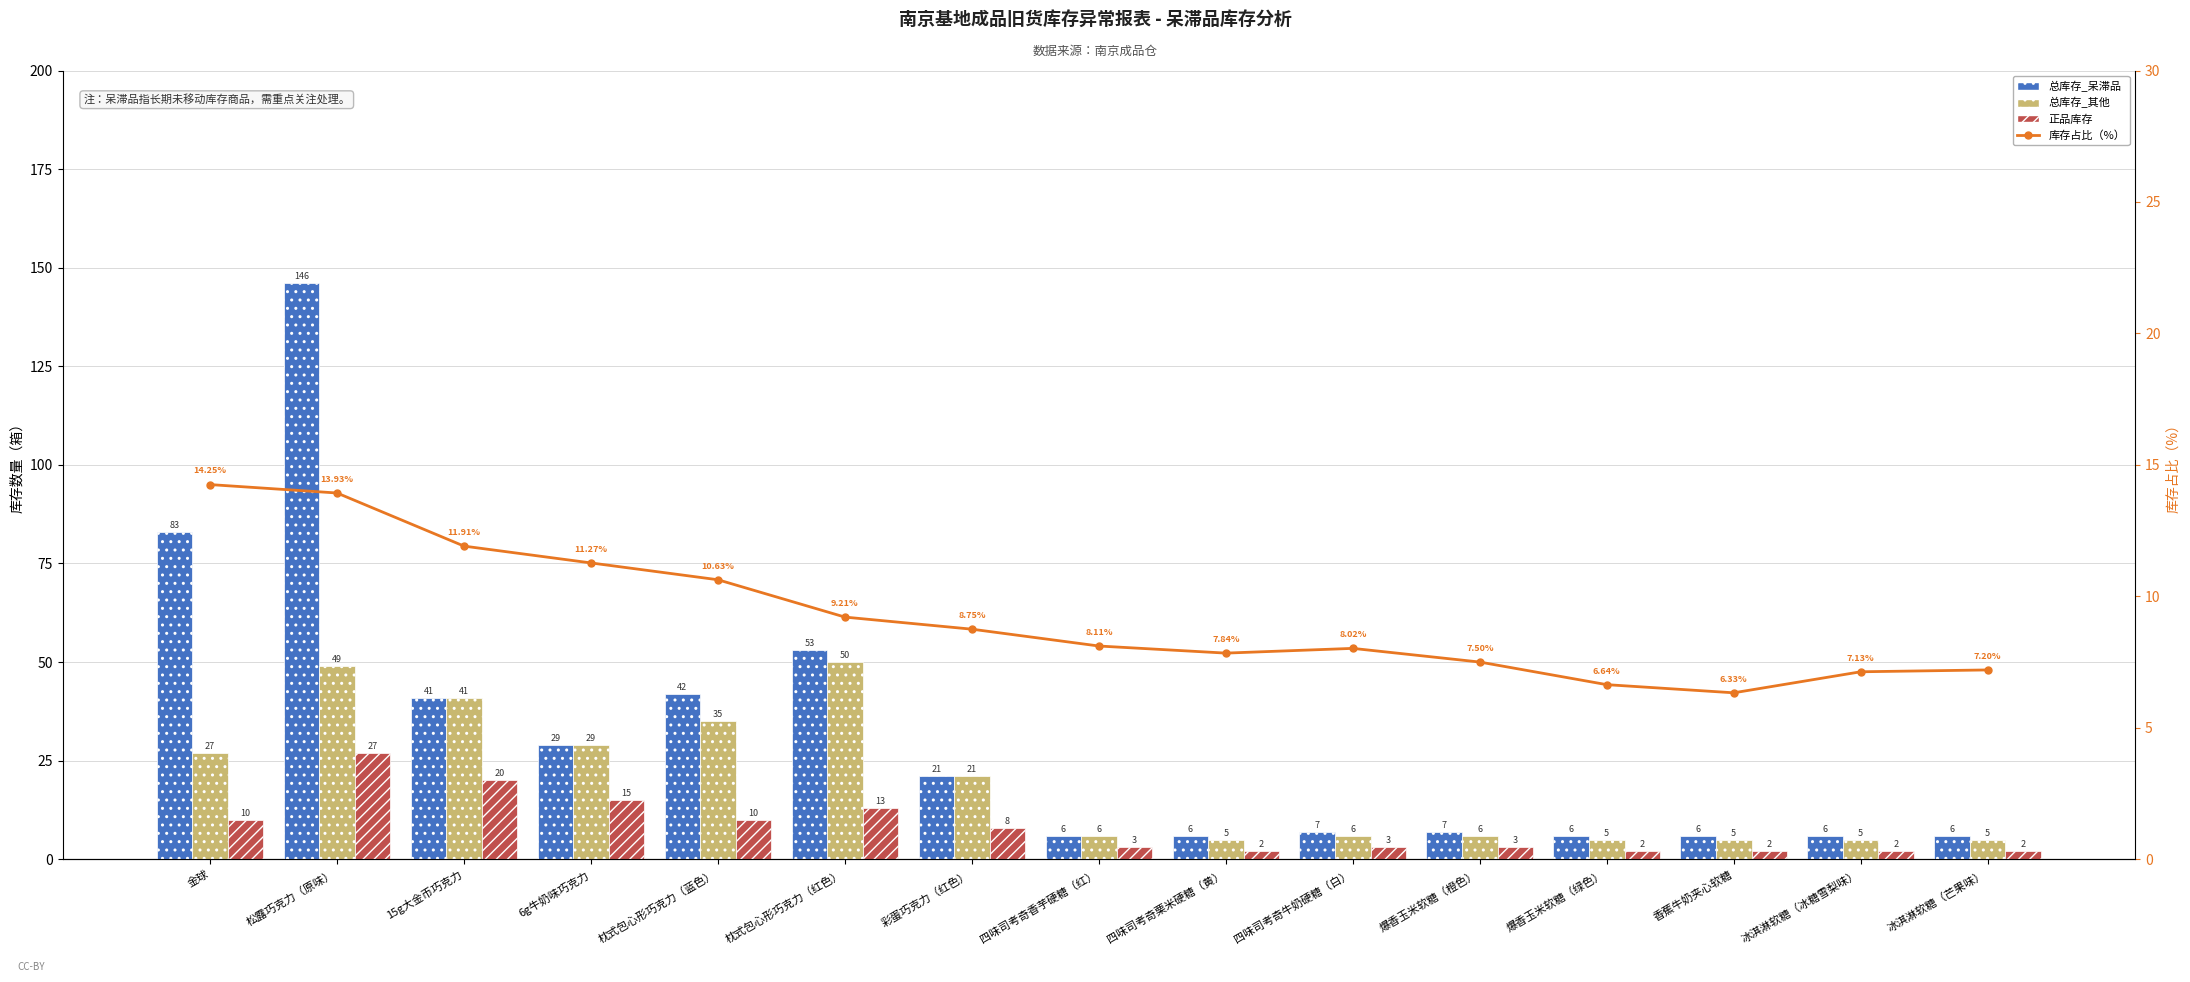

What is the difference between the maximum and minimum values in the 库存占比（%） series?

7.9